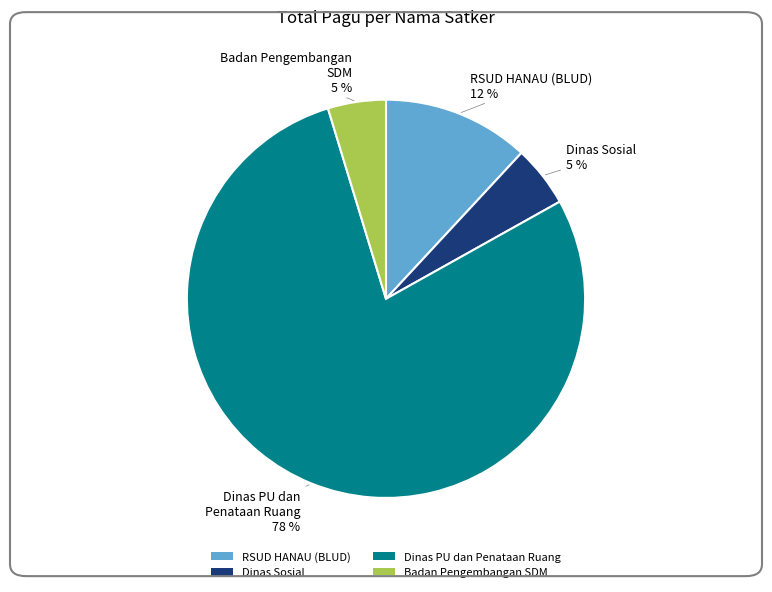

Is it true that Dinas Sosial is 5% of the pie?

True